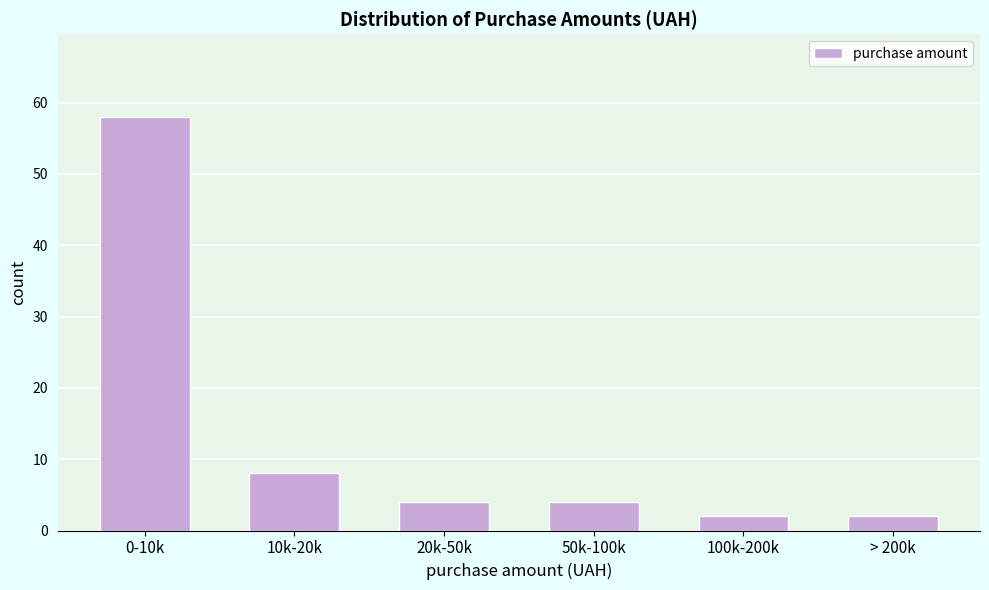

Reading left to right, transcribe all the data shown in this chart.

0-10k=58	10k-20k=8	20k-50k=4	50k-100k=4	100k-200k=2	> 200k=2